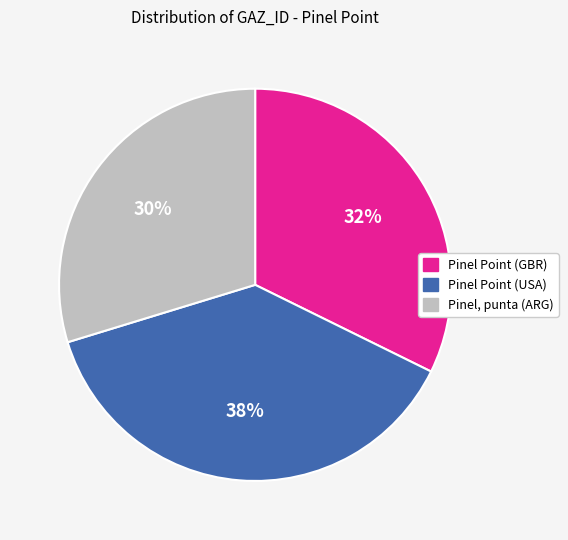

To the nearest percent, what portion does Pinel, punta (ARG) represent?

30%